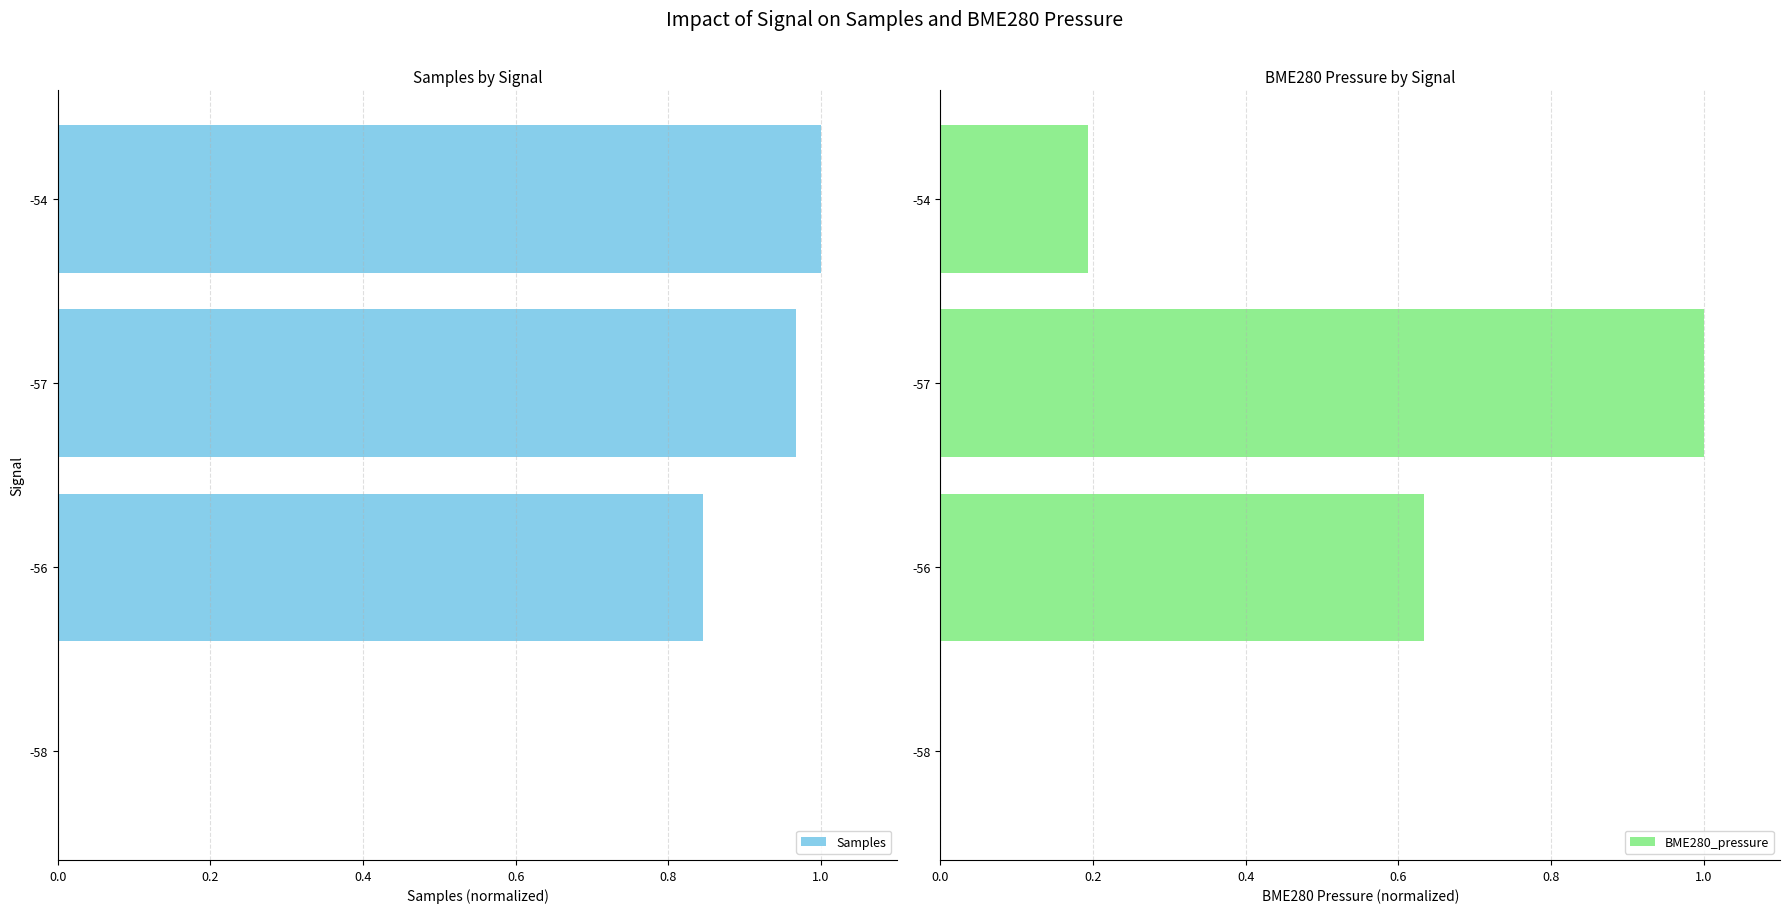

Which series has the largest total across all categories?

Samples